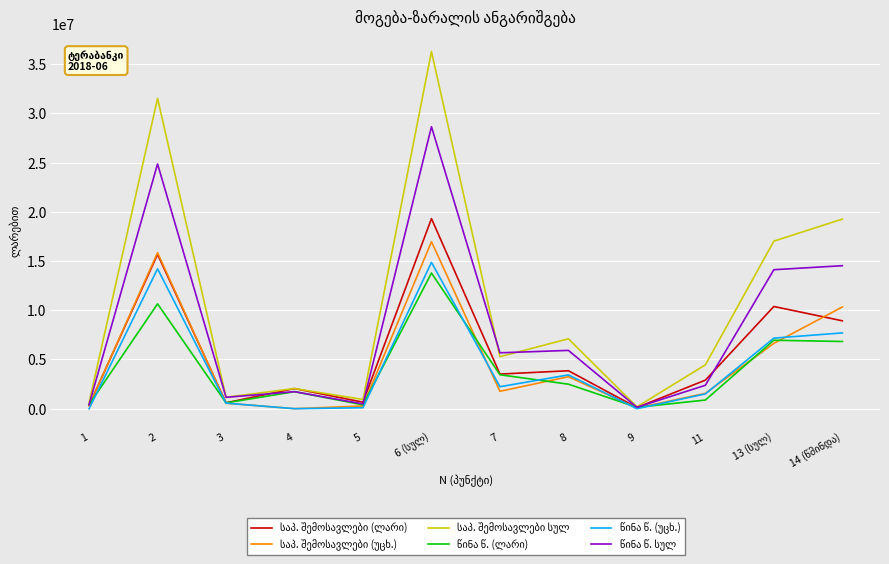

What is the maximum value shown in the chart?

36282355.1